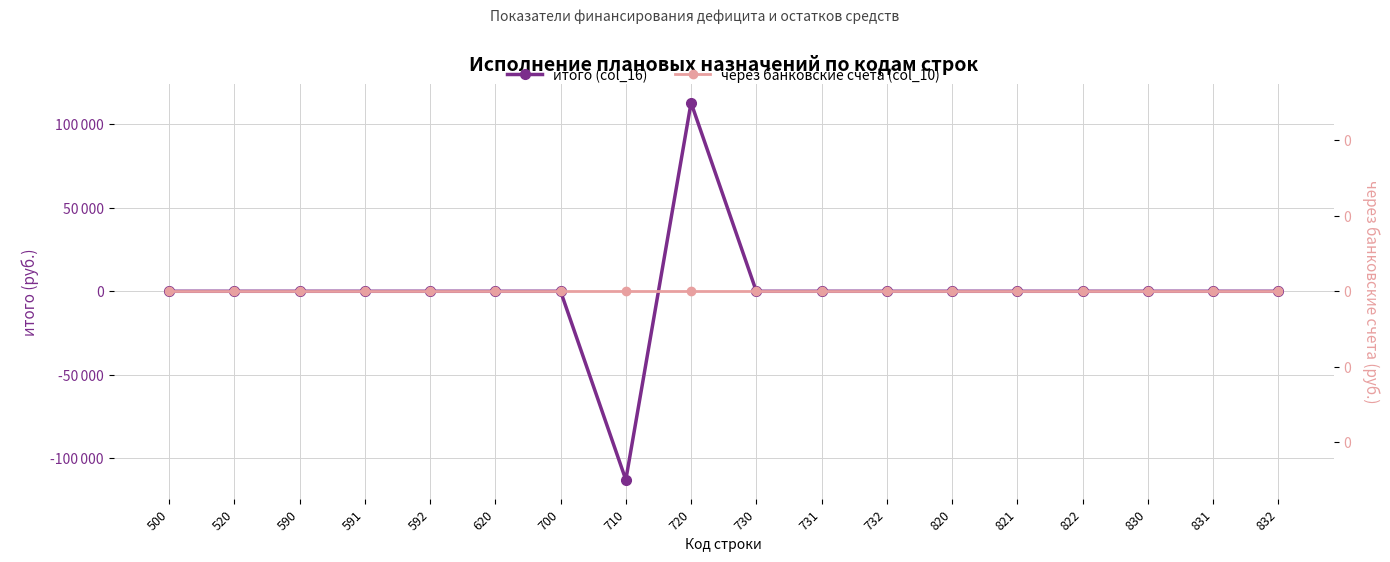

How many data points does each series have?

18